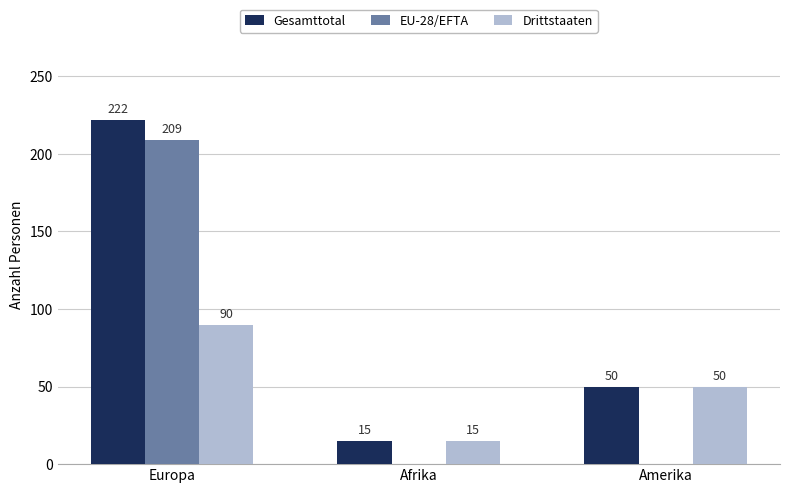

Reading right to left, extract all data points from this chart.

Gesamttotal: 50	15	222
EU-28/EFTA: 0	0	209
Drittstaaten: 50	15	90